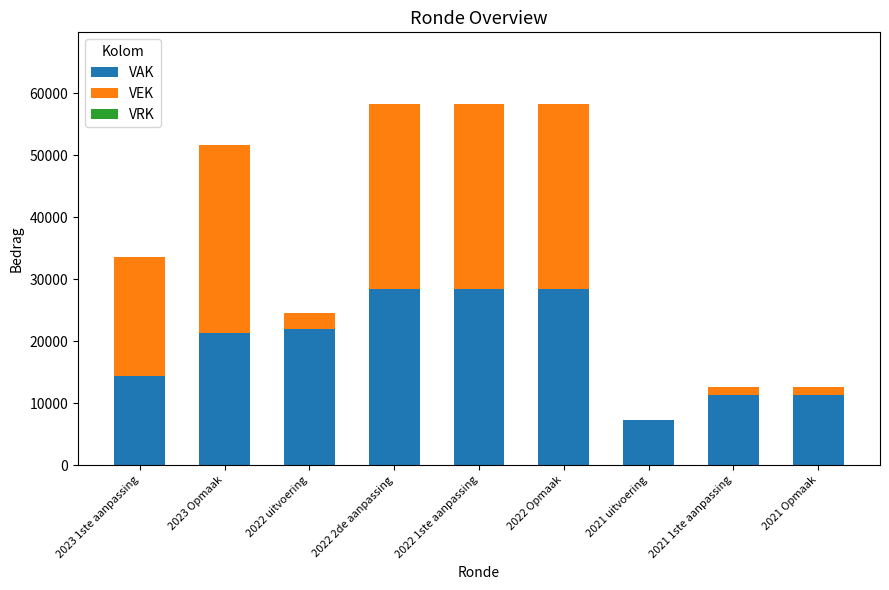

What is the highest value of the VAK series?

28390